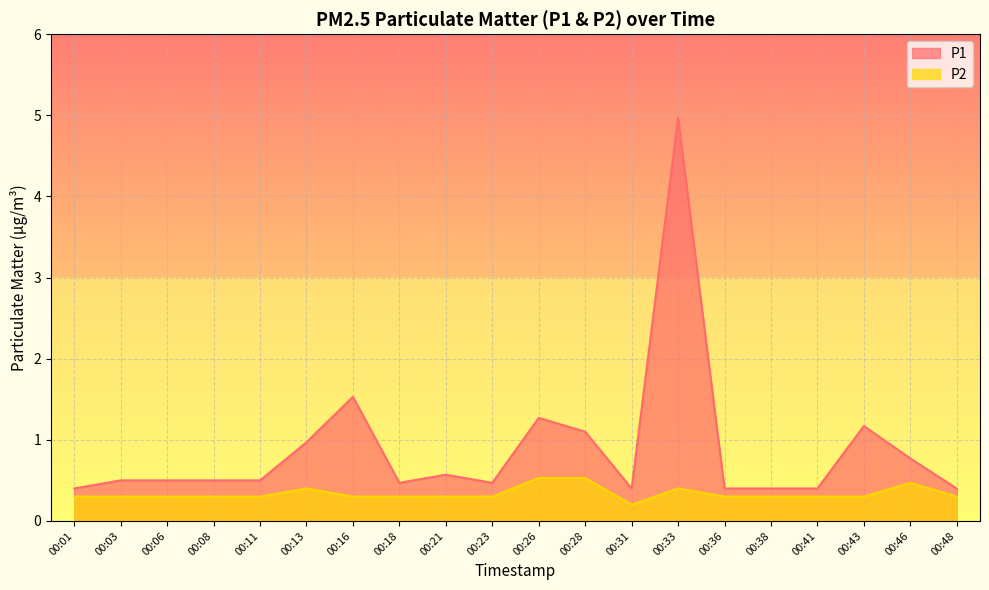

At how many categories does at least one series exceed 3?

1